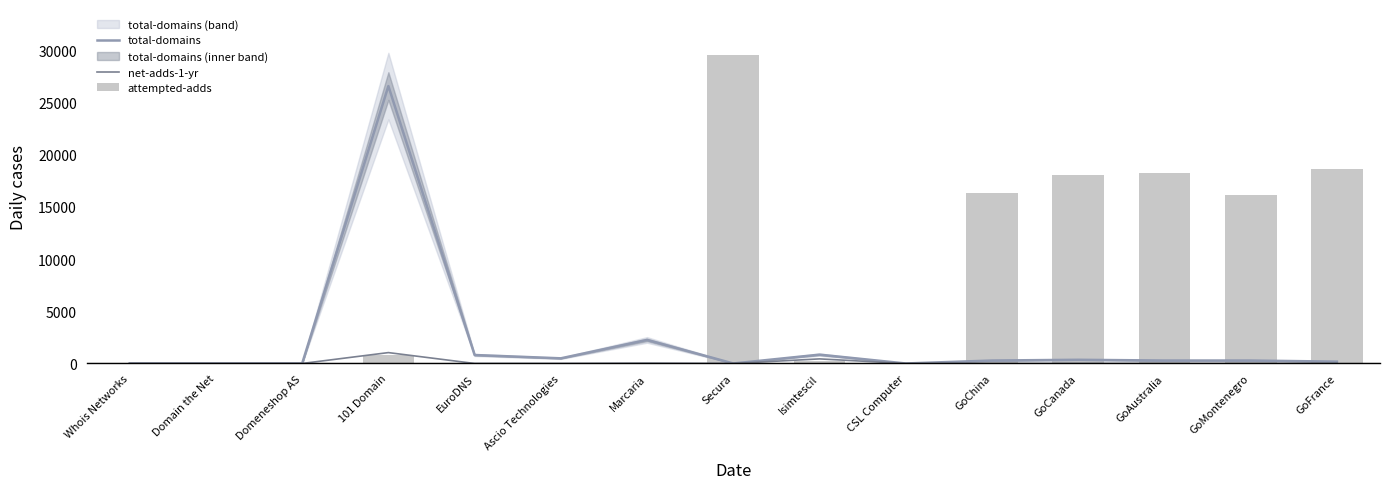

Which category has the lowest value in the attempted-adds series?

Whois Networks